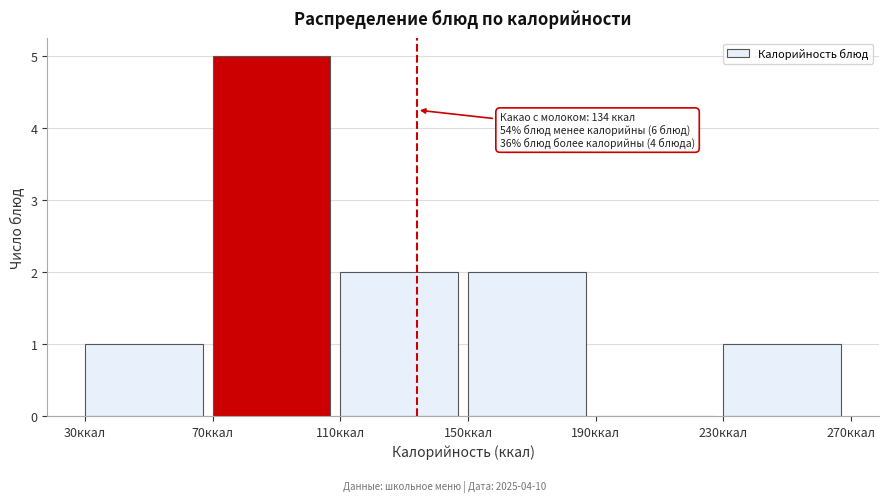

Which range on the x-axis has the tallest bar?

70 to 110